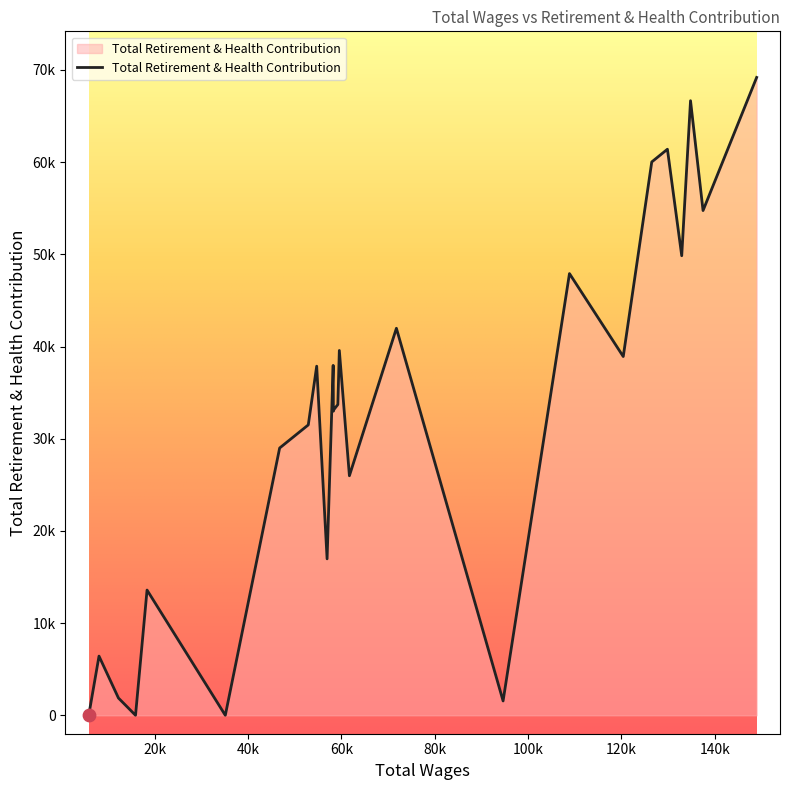

Is this an area chart (filled region under the line)?

Yes